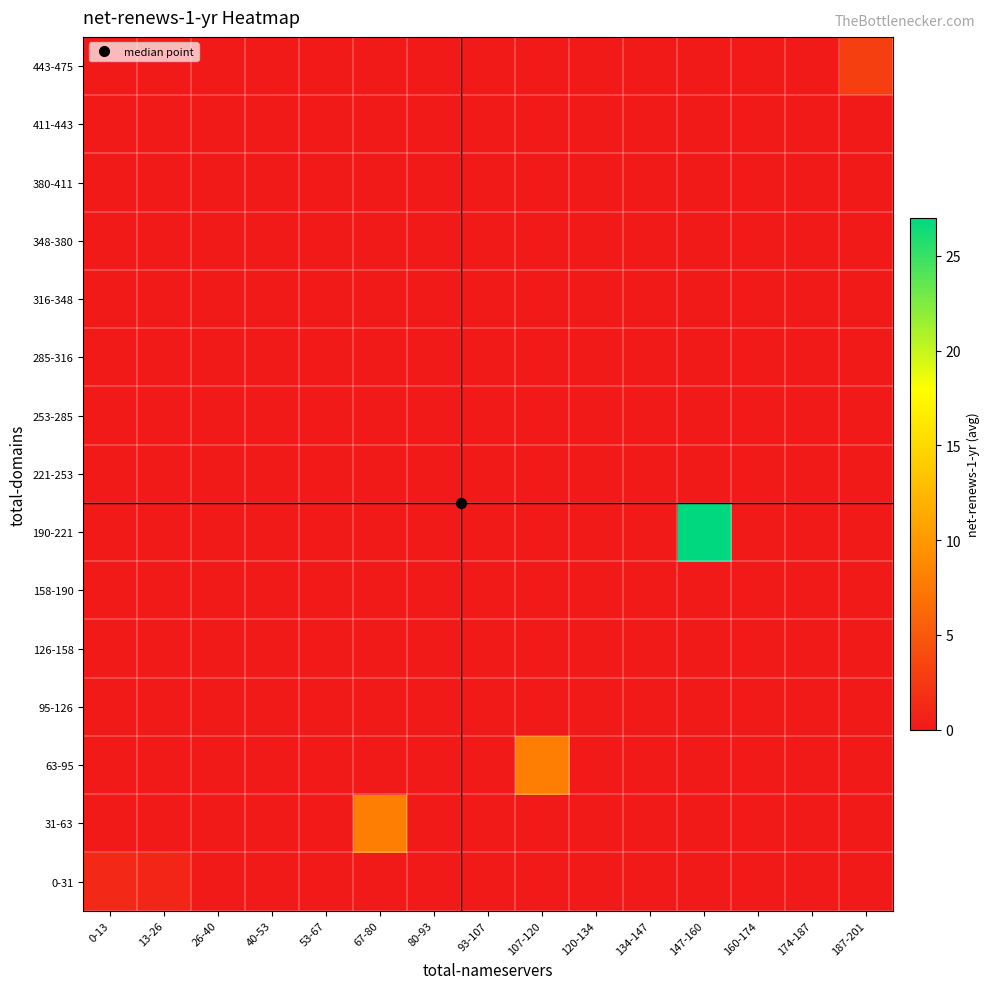

Reading left to right, transcribe all the data shown in this chart.

0-31: 0-13=1.2	13-26=1.0	26-40=0.0	40-53=0.0	53-67=0.0	67-80=0.0	80-93=0.0	93-107=0.0	107-120=0.0	120-134=0.0	134-147=0.0	147-160=0.0	160-174=0.0	174-187=0.0	187-201=0.0
31-63: 0-13=0.0	13-26=0.0	26-40=0.0	40-53=0.0	53-67=0.0	67-80=8.0	80-93=0.0	93-107=0.0	107-120=0.0	120-134=0.0	134-147=0.0	147-160=0.0	160-174=0.0	174-187=0.0	187-201=0.0
63-95: 0-13=0.0	13-26=0.0	26-40=0.0	40-53=0.0	53-67=0.0	67-80=0.0	80-93=0.0	93-107=0.0	107-120=8.0	120-134=0.0	134-147=0.0	147-160=0.0	160-174=0.0	174-187=0.0	187-201=0.0
95-126: 0-13=0.0	13-26=0.0	26-40=0.0	40-53=0.0	53-67=0.0	67-80=0.0	80-93=0.0	93-107=0.0	107-120=0.0	120-134=0.0	134-147=0.0	147-160=0.0	160-174=0.0	174-187=0.0	187-201=0.0
126-158: 0-13=0.0	13-26=0.0	26-40=0.0	40-53=0.0	53-67=0.0	67-80=0.0	80-93=0.0	93-107=0.0	107-120=0.0	120-134=0.0	134-147=0.0	147-160=0.0	160-174=0.0	174-187=0.0	187-201=0.0
158-190: 0-13=0.0	13-26=0.0	26-40=0.0	40-53=0.0	53-67=0.0	67-80=0.0	80-93=0.0	93-107=0.0	107-120=0.0	120-134=0.0	134-147=0.0	147-160=0.0	160-174=0.0	174-187=0.0	187-201=0.0
190-221: 0-13=0.0	13-26=0.0	26-40=0.0	40-53=0.0	53-67=0.0	67-80=0.0	80-93=0.0	93-107=0.0	107-120=0.0	120-134=0.0	134-147=0.0	147-160=27.0	160-174=0.0	174-187=0.0	187-201=0.0
221-253: 0-13=0.0	13-26=0.0	26-40=0.0	40-53=0.0	53-67=0.0	67-80=0.0	80-93=0.0	93-107=0.0	107-120=0.0	120-134=0.0	134-147=0.0	147-160=0.0	160-174=0.0	174-187=0.0	187-201=0.0
253-285: 0-13=0.0	13-26=0.0	26-40=0.0	40-53=0.0	53-67=0.0	67-80=0.0	80-93=0.0	93-107=0.0	107-120=0.0	120-134=0.0	134-147=0.0	147-160=0.0	160-174=0.0	174-187=0.0	187-201=0.0
285-316: 0-13=0.0	13-26=0.0	26-40=0.0	40-53=0.0	53-67=0.0	67-80=0.0	80-93=0.0	93-107=0.0	107-120=0.0	120-134=0.0	134-147=0.0	147-160=0.0	160-174=0.0	174-187=0.0	187-201=0.0
316-348: 0-13=0.0	13-26=0.0	26-40=0.0	40-53=0.0	53-67=0.0	67-80=0.0	80-93=0.0	93-107=0.0	107-120=0.0	120-134=0.0	134-147=0.0	147-160=0.0	160-174=0.0	174-187=0.0	187-201=0.0
348-380: 0-13=0.0	13-26=0.0	26-40=0.0	40-53=0.0	53-67=0.0	67-80=0.0	80-93=0.0	93-107=0.0	107-120=0.0	120-134=0.0	134-147=0.0	147-160=0.0	160-174=0.0	174-187=0.0	187-201=0.0
380-411: 0-13=0.0	13-26=0.0	26-40=0.0	40-53=0.0	53-67=0.0	67-80=0.0	80-93=0.0	93-107=0.0	107-120=0.0	120-134=0.0	134-147=0.0	147-160=0.0	160-174=0.0	174-187=0.0	187-201=0.0
411-443: 0-13=0.0	13-26=0.0	26-40=0.0	40-53=0.0	53-67=0.0	67-80=0.0	80-93=0.0	93-107=0.0	107-120=0.0	120-134=0.0	134-147=0.0	147-160=0.0	160-174=0.0	174-187=0.0	187-201=0.0
443-475: 0-13=0.0	13-26=0.0	26-40=0.0	40-53=0.0	53-67=0.0	67-80=0.0	80-93=0.0	93-107=0.0	107-120=0.0	120-134=0.0	134-147=0.0	147-160=0.0	160-174=0.0	174-187=0.0	187-201=3.0